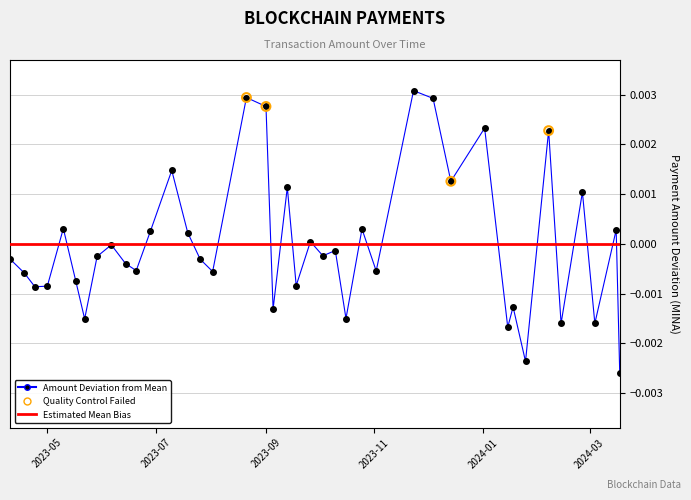

Between 2023-05-17 and 2023-09-05, which is larger?

2023-05-17